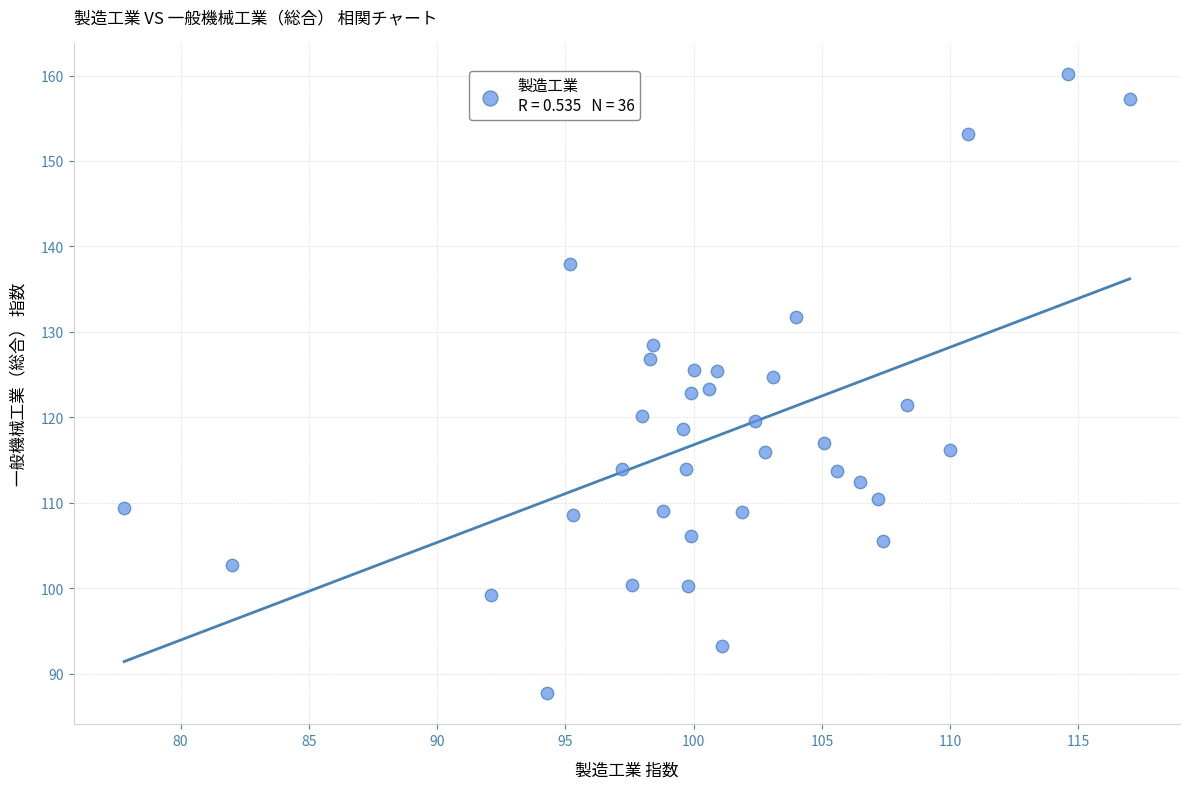

What is the range of Y values (max minus min)?

72.5